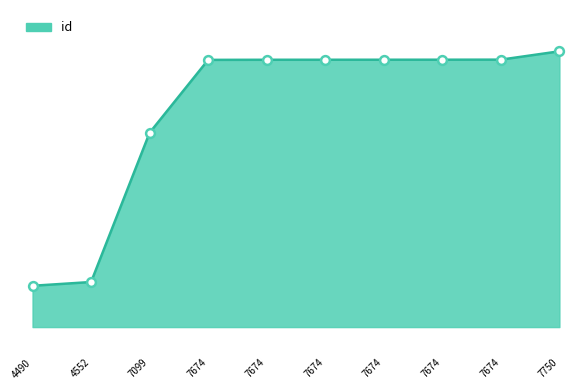

What is the change in value from 7674 to 7750?

+404